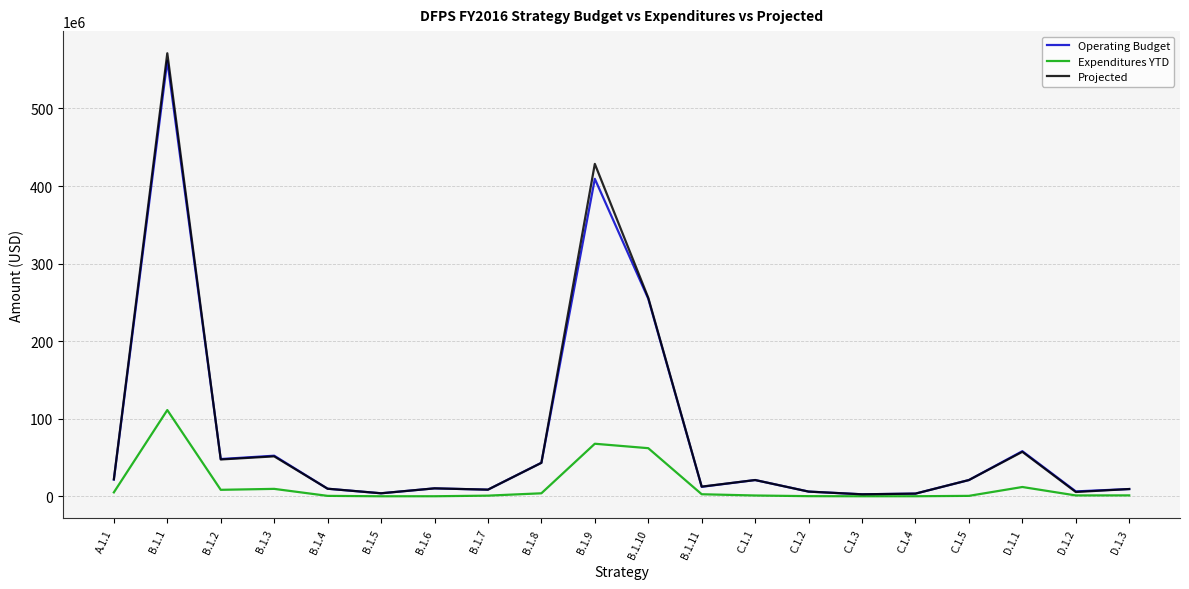

Which category has the highest value in the Operating Budget series?

B.1.1